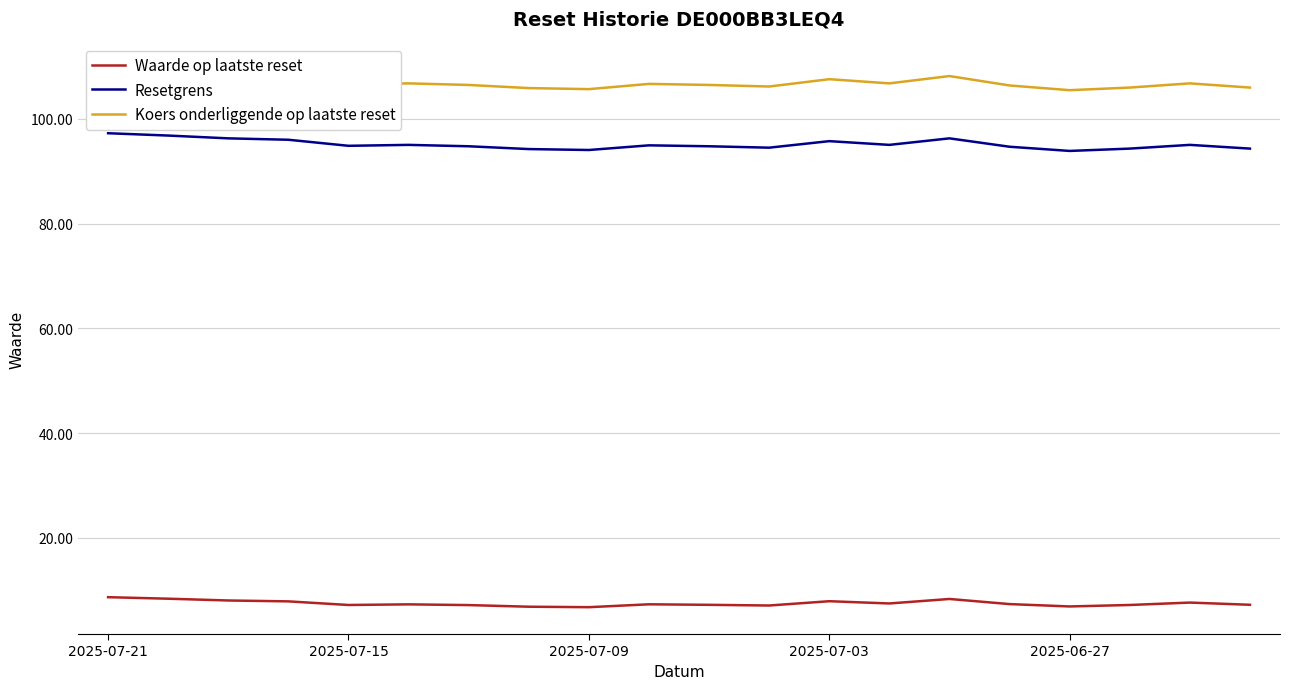

Which series has the widest spread of values?

Koers onderliggende op laatste reset